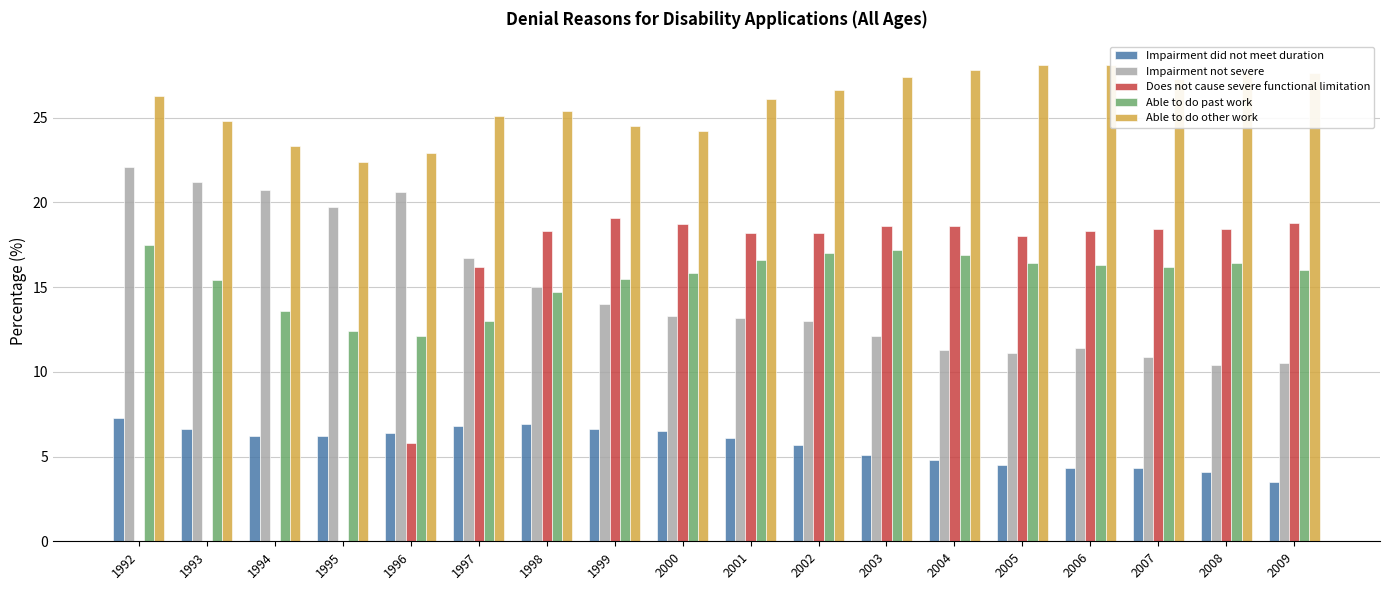

Is the value of Impairment did not meet duration at 2000 greater than the value of Able to do other work at 2006?

No